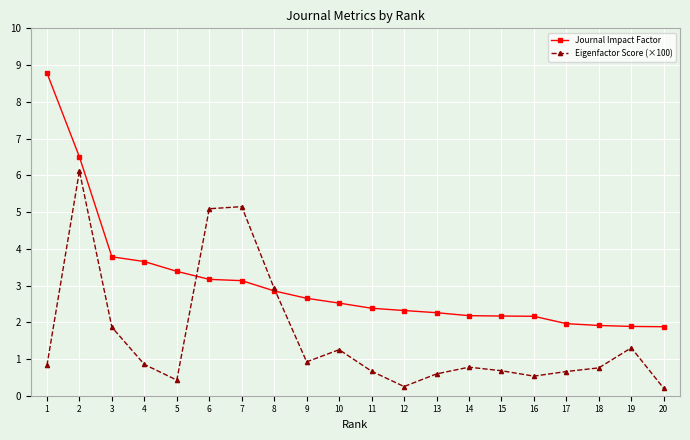

What is the difference between the Journal Impact Factor values at 2 and 6?

3.3